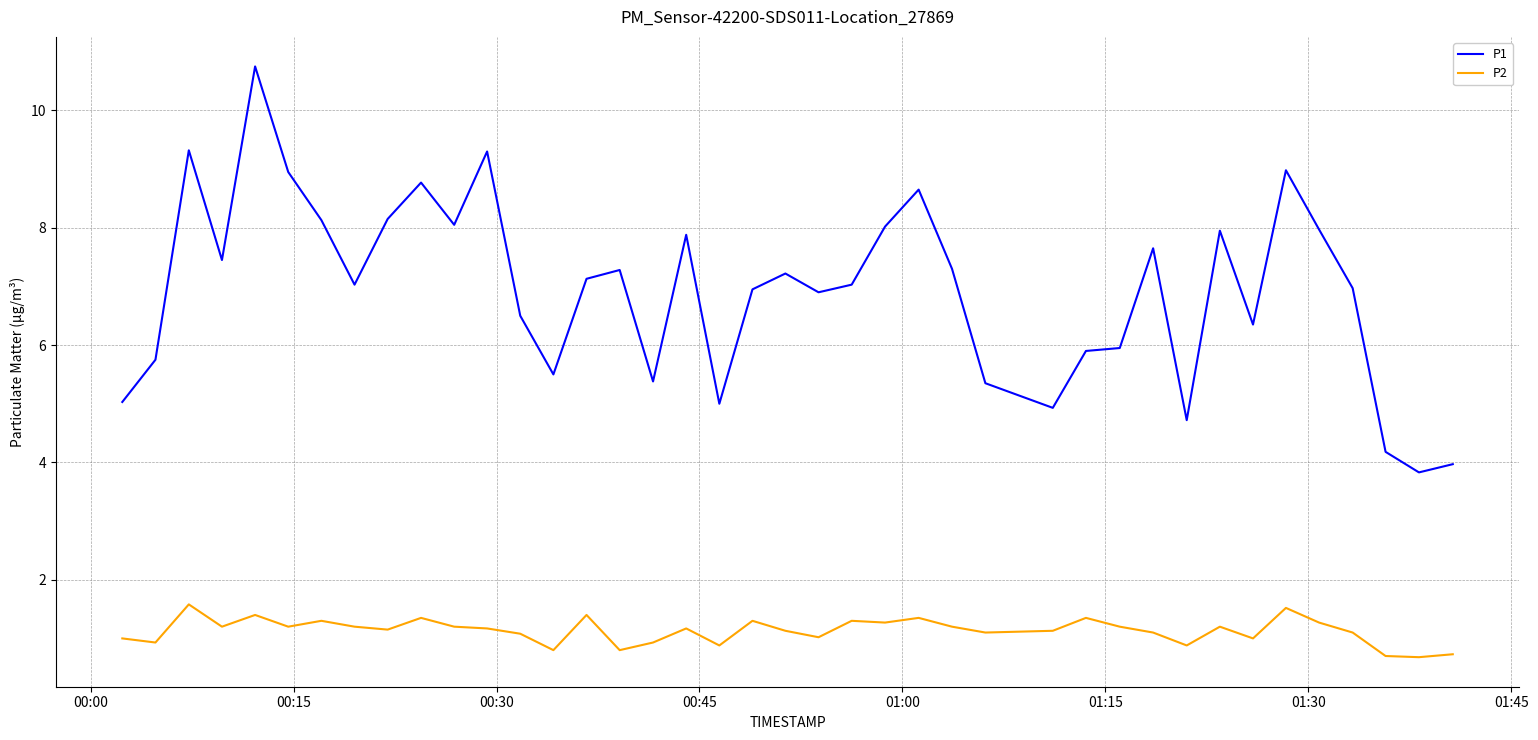

True or false: P1 and P2 cross at least once.

False